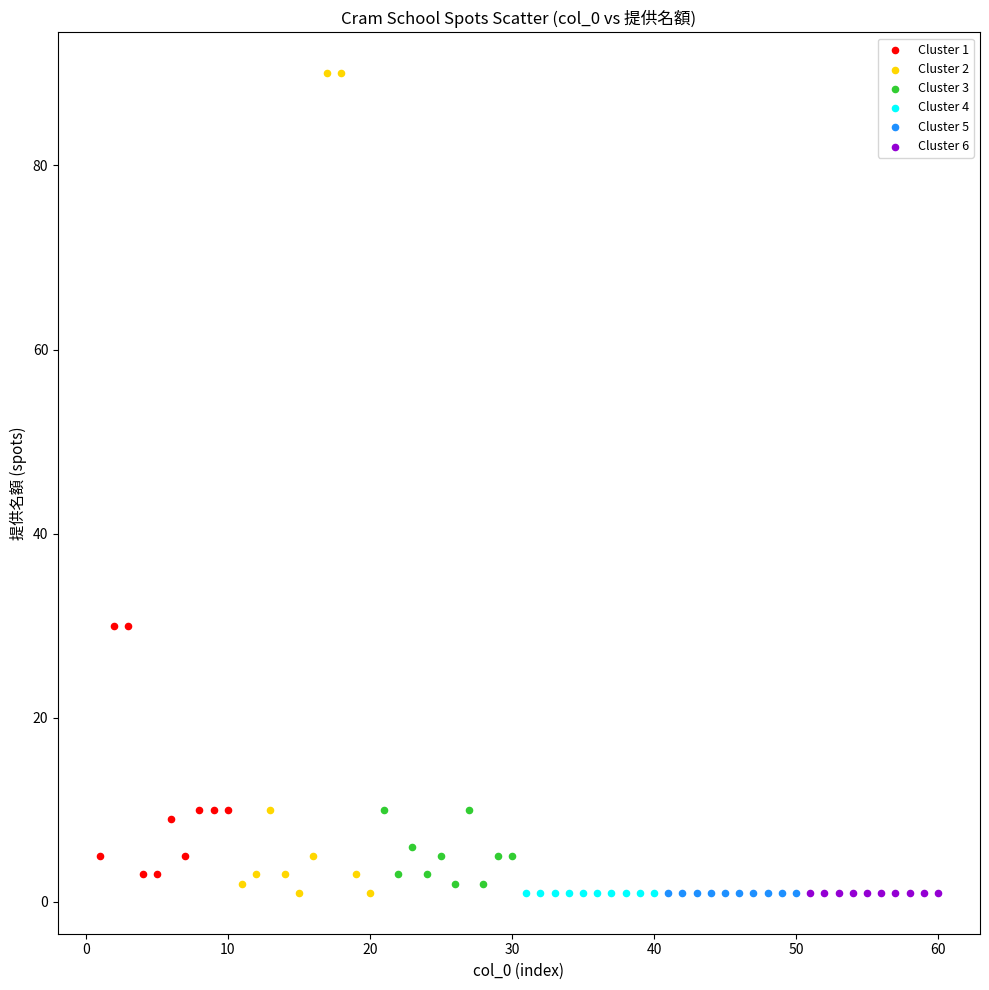

Which series reaches the maximum Y coordinate?

Cluster 2